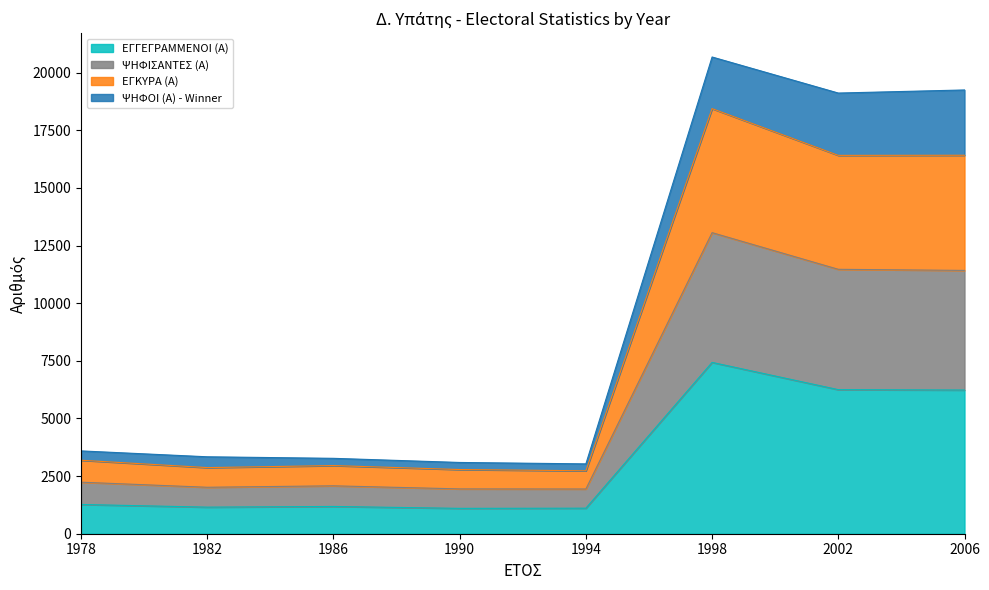

At which category is the sum across all series the highest?

1998